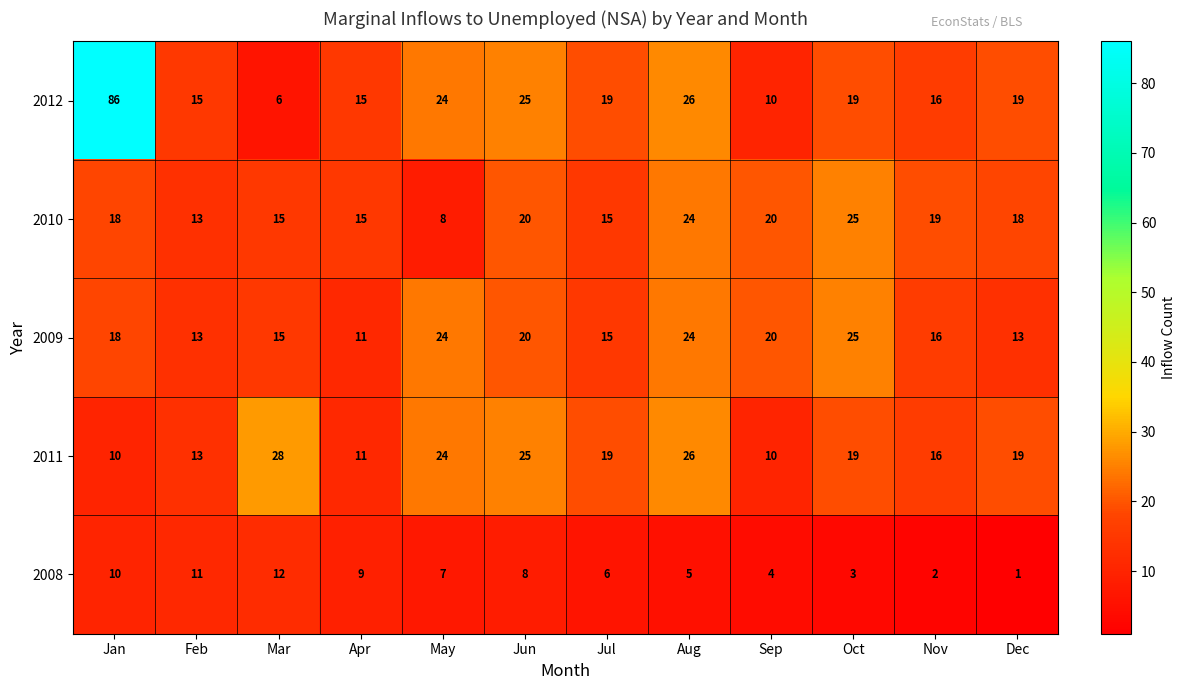

True or false: 2008 has a value of 1 at Sep.

False